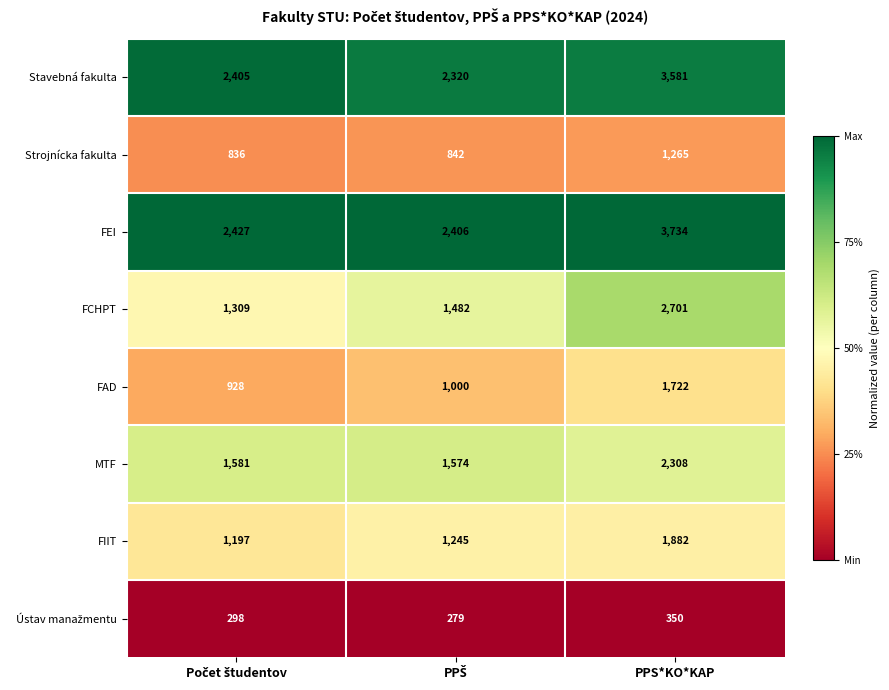

What is the maximum value shown in the chart?

3734